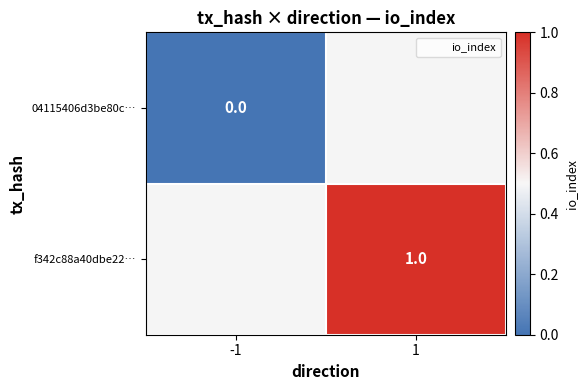

Is the value of 04115406d3be80c… at 1 greater than the value of f342c88a40dbe22… at 1?

No